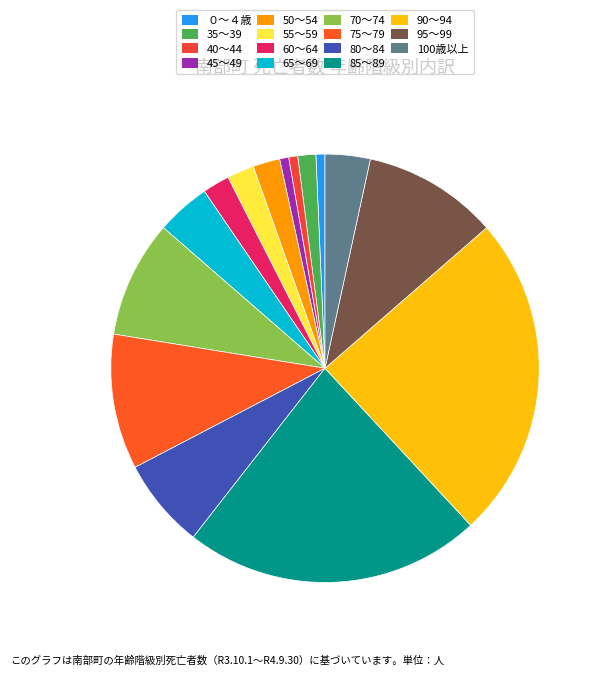

To the nearest percent, what is the difference between the largest and smallest slice percentages?

24%